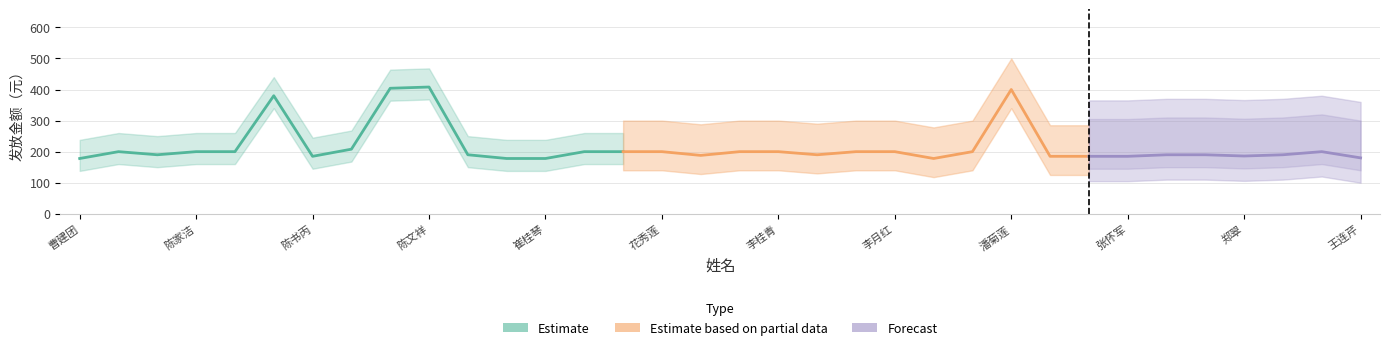

What is the sum of the values at 郑翠 and 梁鸿龙?

364